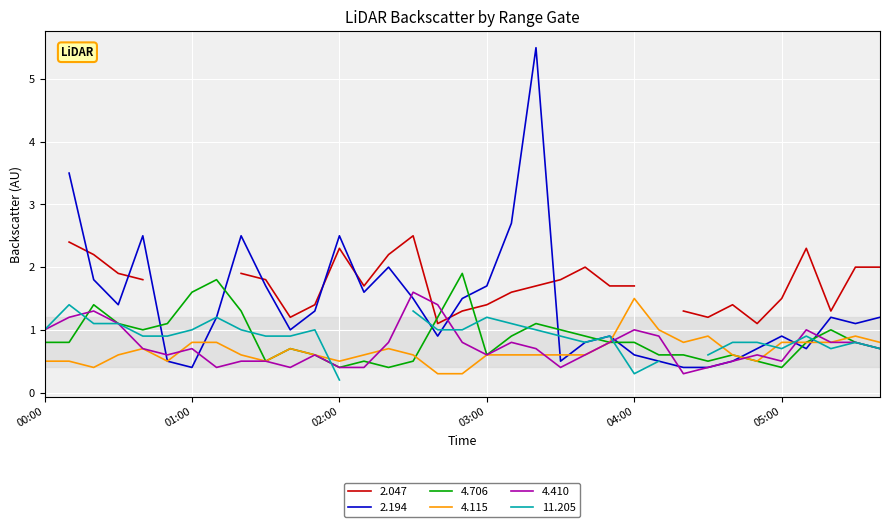

What is the highest value of the 4.706 series?

1.9